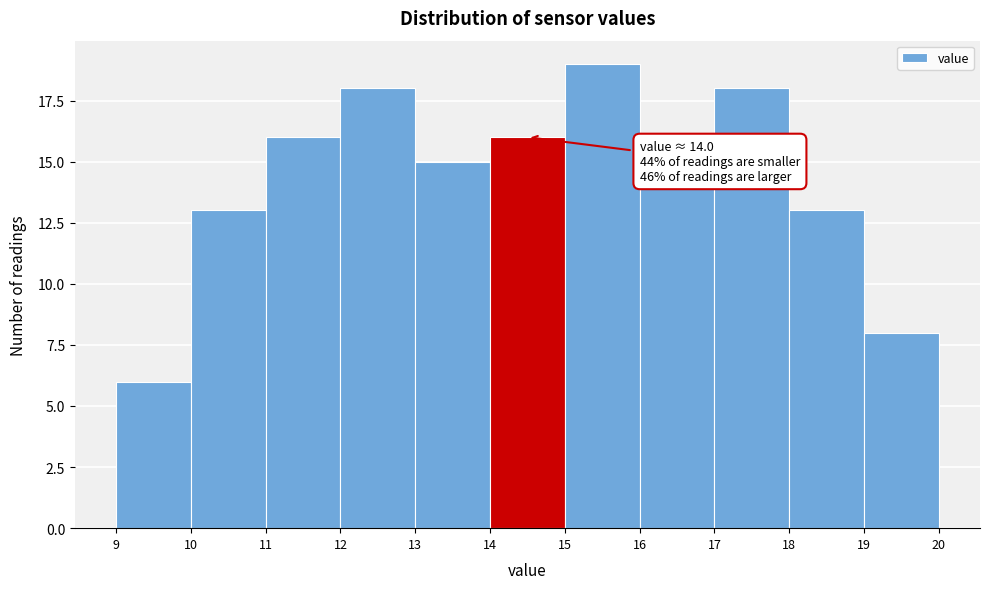

Over which range of the x-axis is the bar tallest?

15 to 16